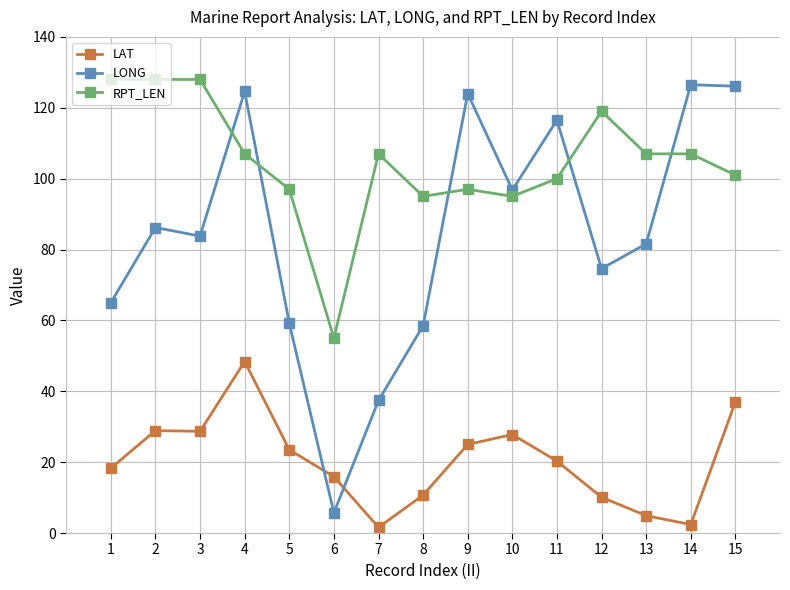

True or false: RPT_LEN has more than 1 points higher than both neighbors.

True